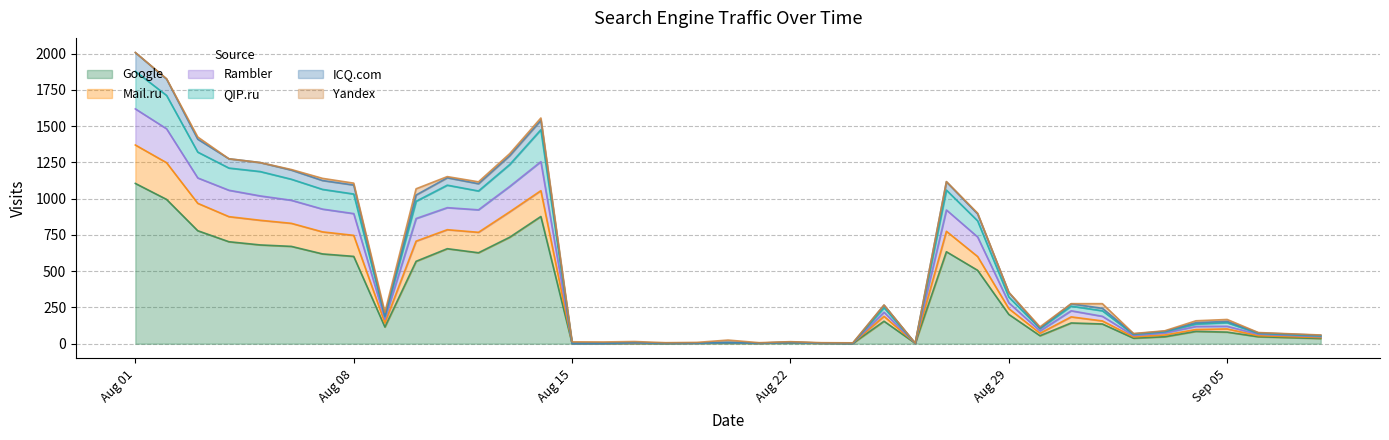

What is the highest value of the Google series?

1105